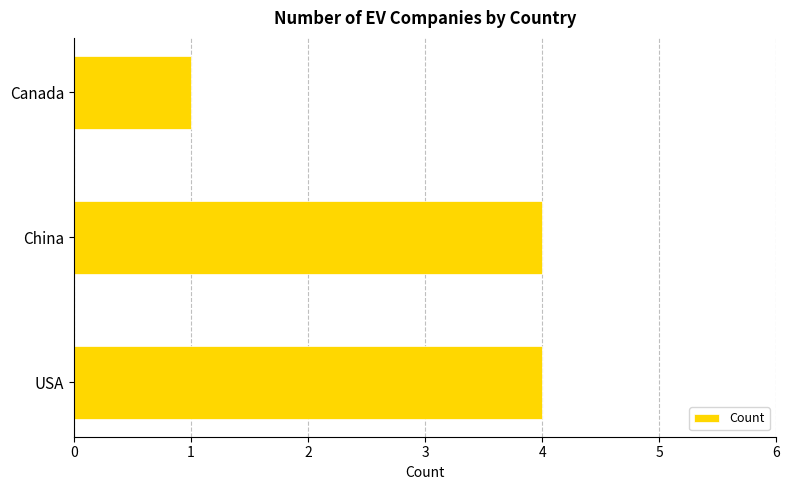

What is the change in value from USA to Canada?

-3